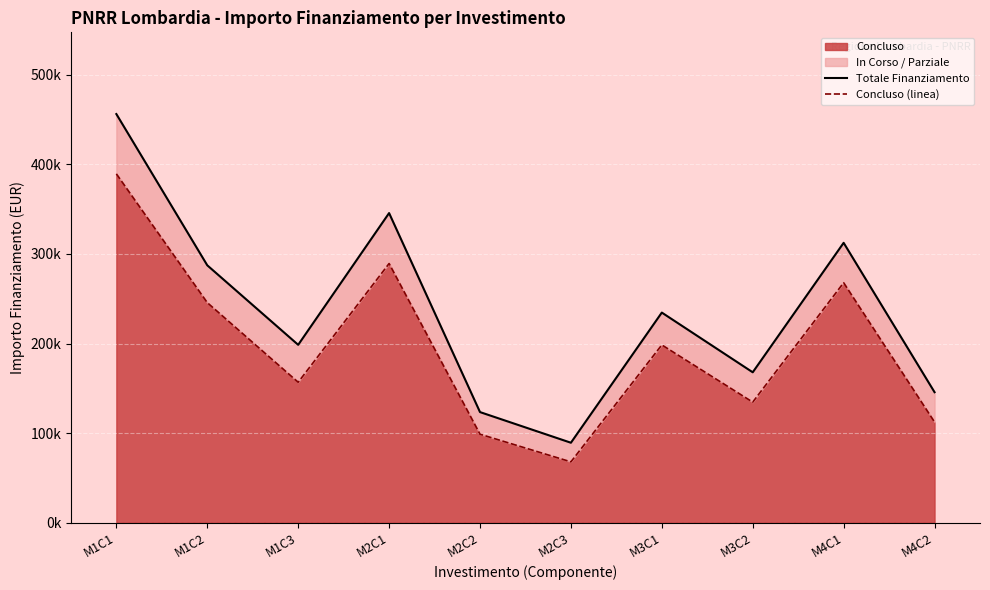

Where is the first local minimum for Concluso (linea)?

M1C3